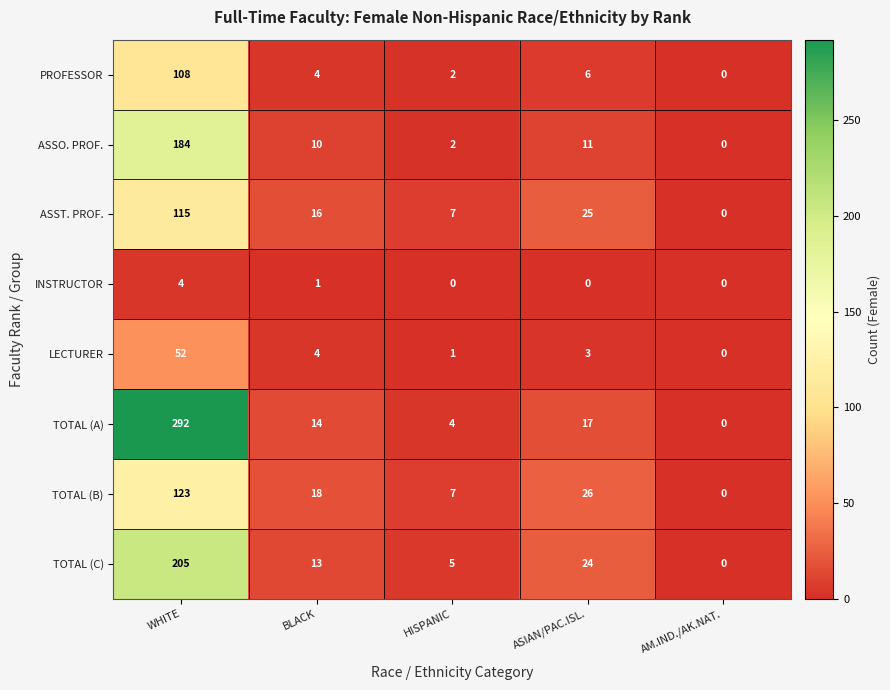

Between BLACK and ASIAN/PAC.ISL., which series saw the biggest shift?

TOTAL (C)